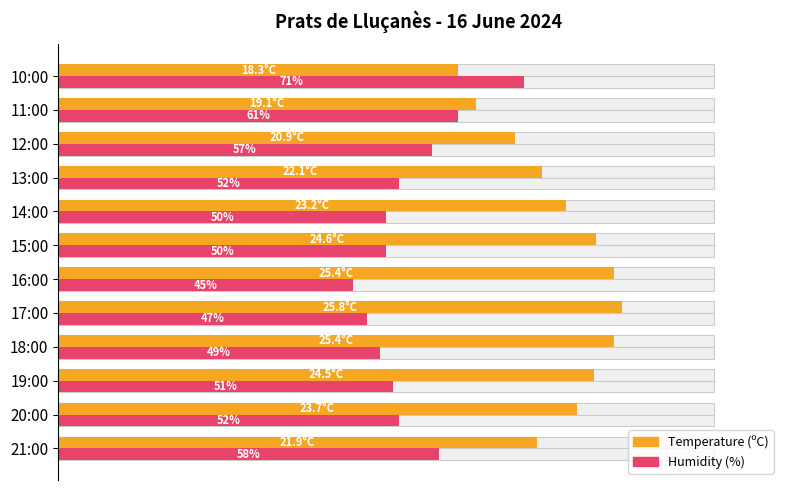

How many series are shown in this chart?

2